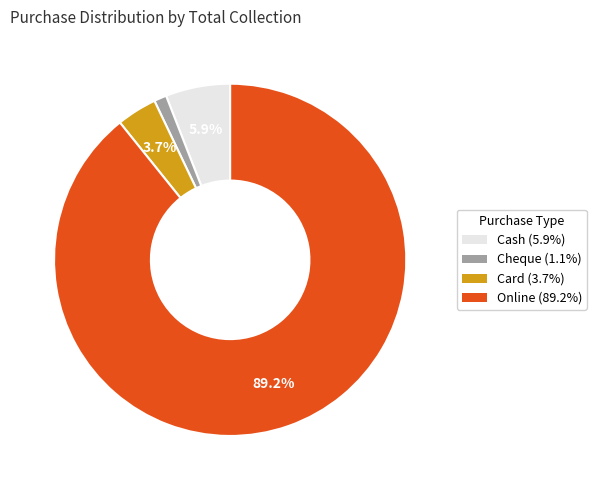

Between Card and Cash, which is larger?

Cash